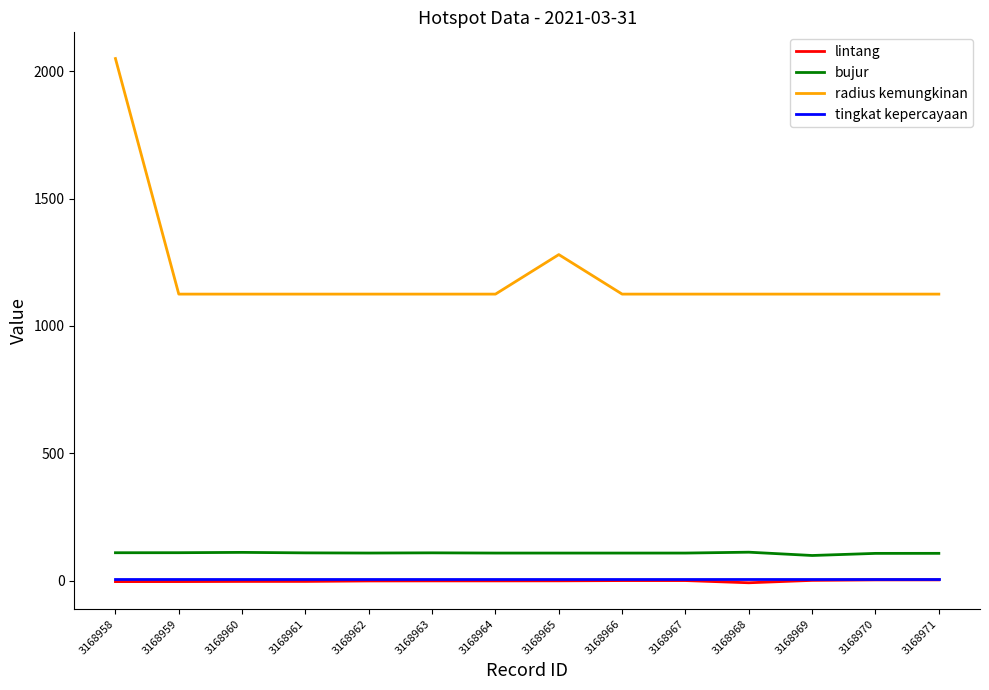

The value of radius kemungkinan at 3168960 is 1125.0. True or false?

True